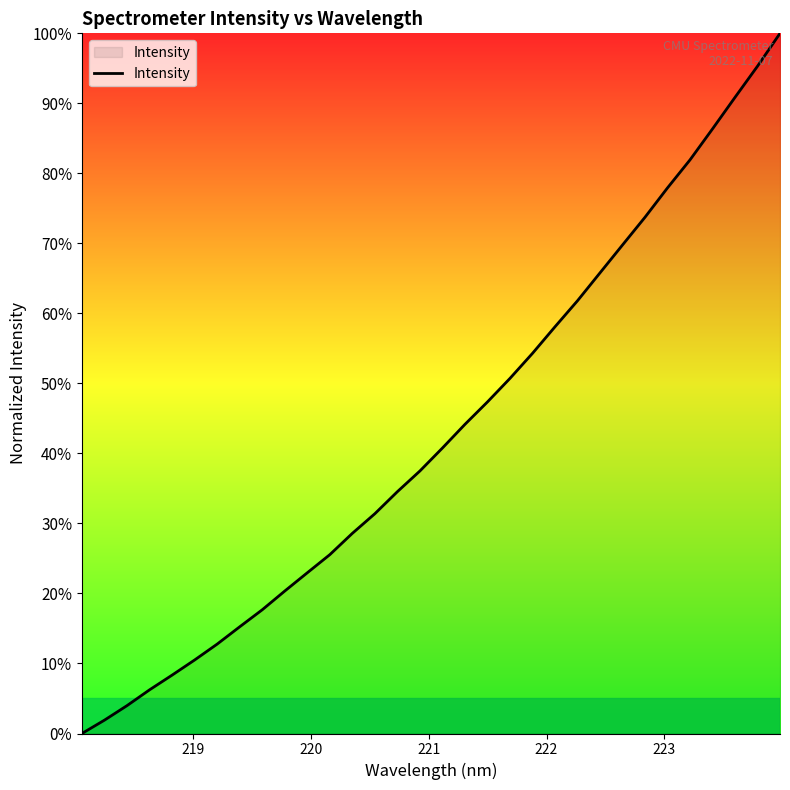

What is the difference between the maximum and minimum values?

100.0